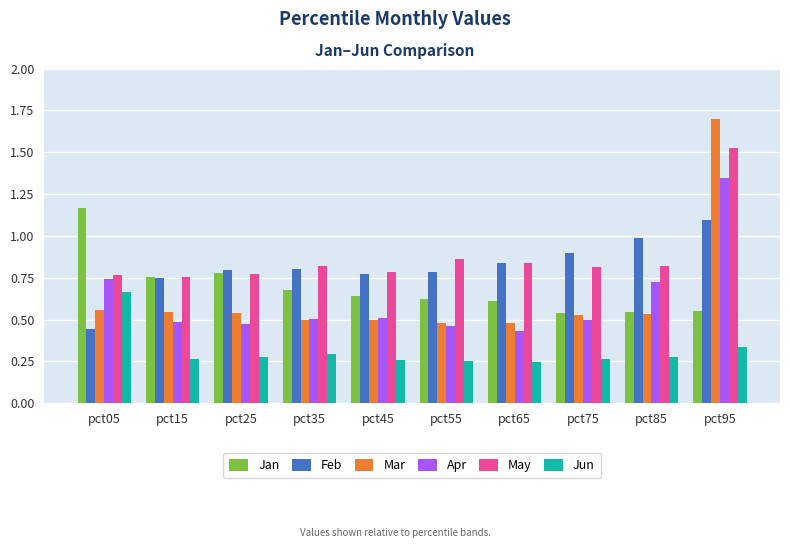

Which series changed the most between pct45 and pct95?

Mar